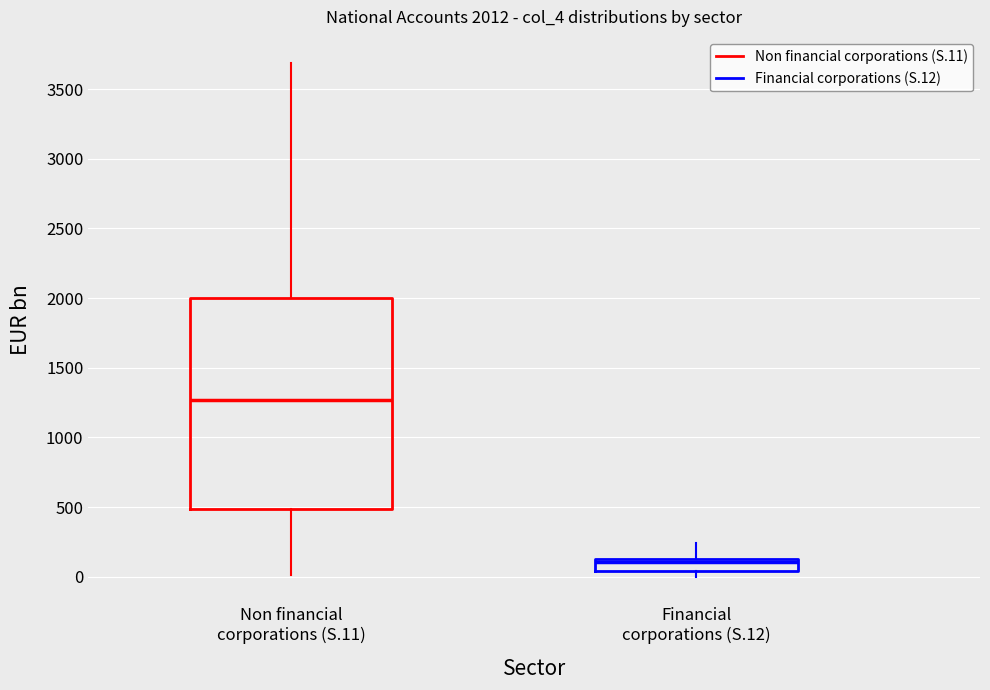

Comparing the boxes themselves (not the whiskers), which one is the tallest?

Non financial corporations (S.11)